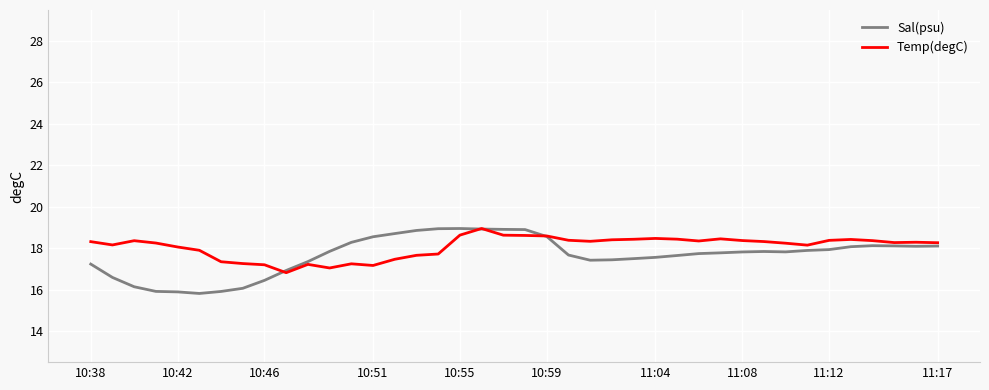

What is the maximum value for Sal(psu)?

19.0